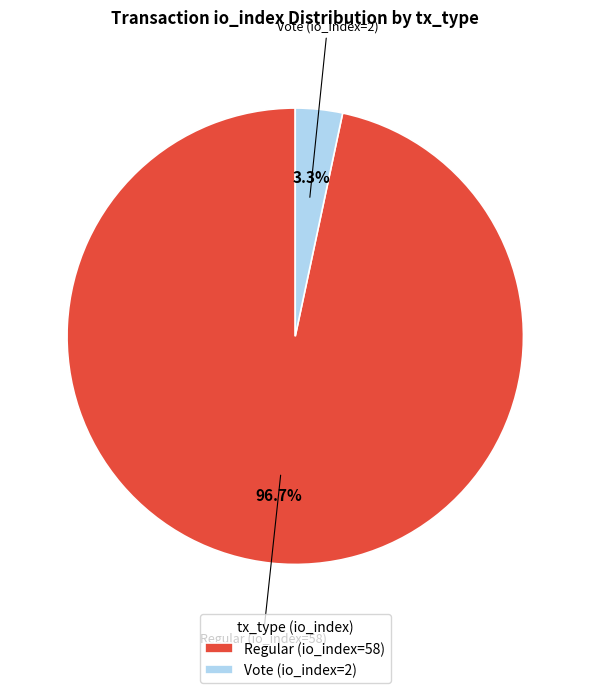

Is there any slice that represents more than half of the pie?

Yes